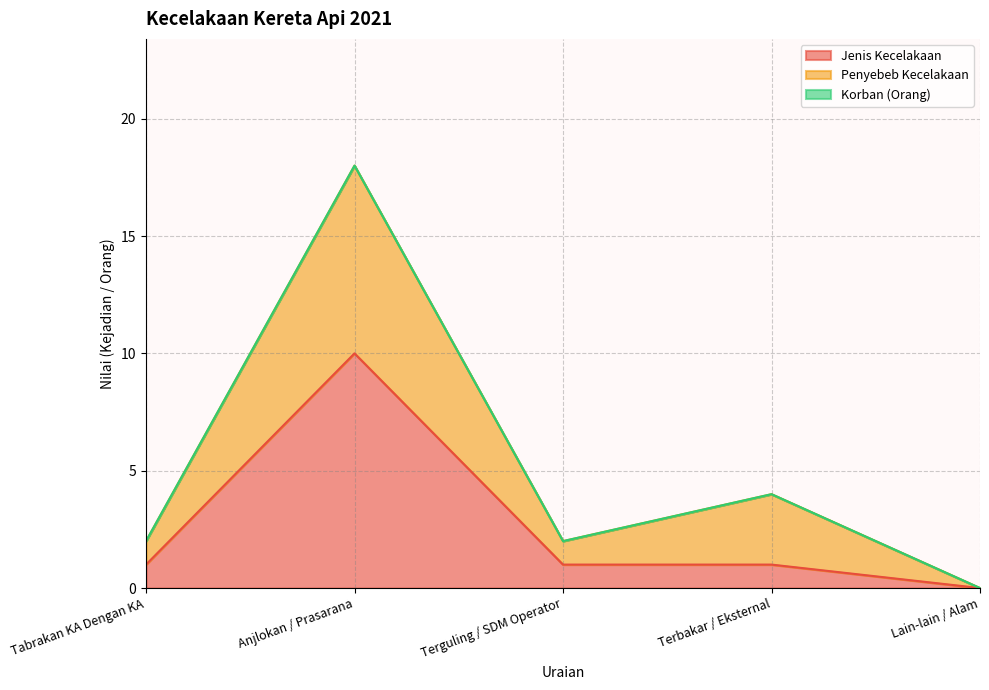

What is the sum of the Penyebeb Kecelakaan values at Anjlokan / Prasarana and Terbakar / Eksternal?

22